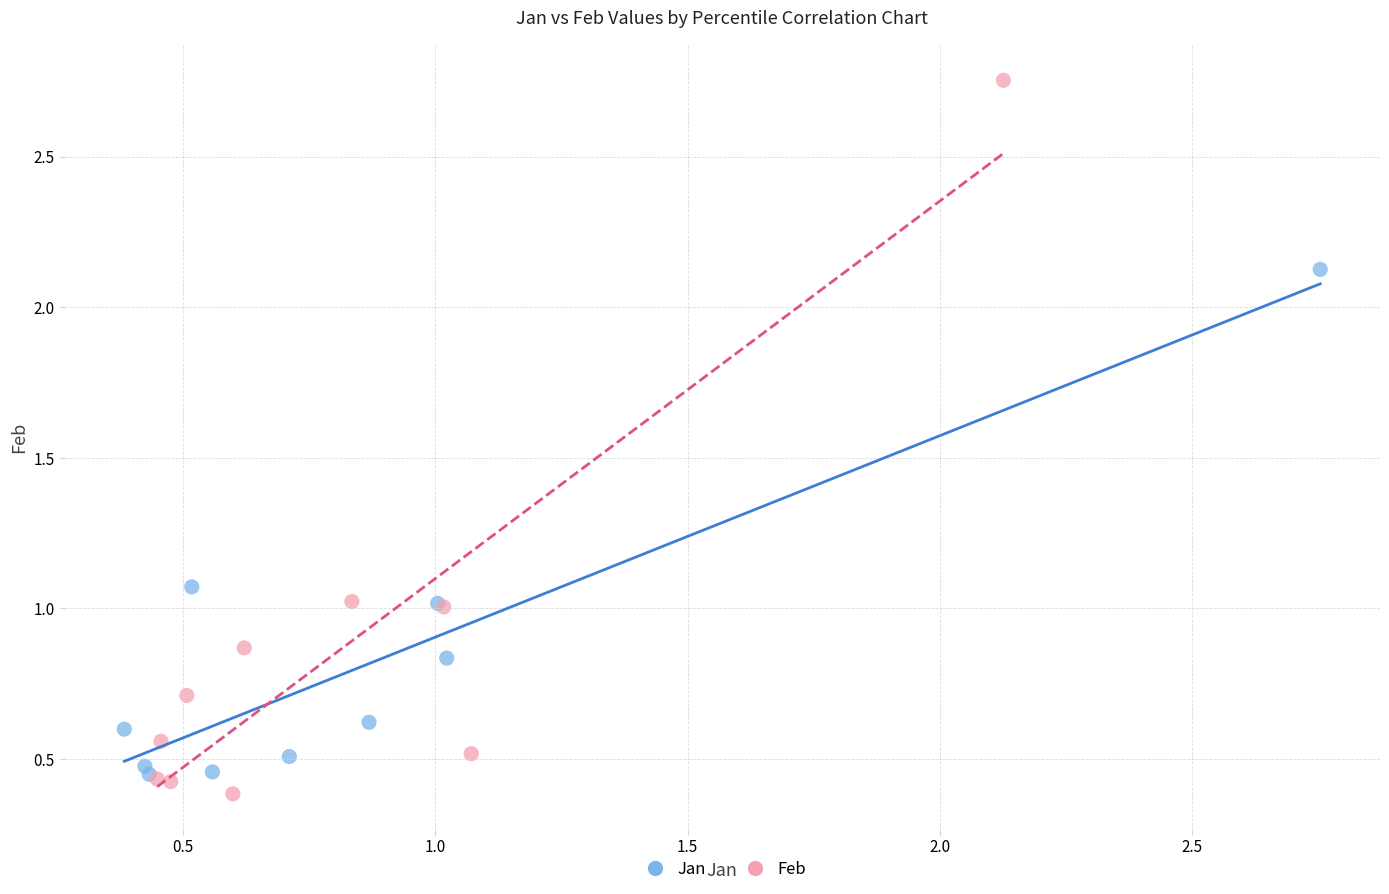

Which series reaches the maximum Y coordinate?

Feb